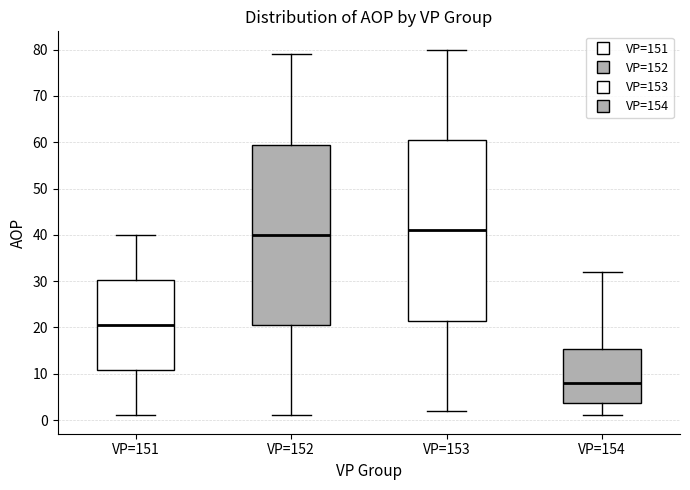

Reading left to right, transcribe this box plot: for each box, give where its median line is, the range the box spans, and where its two whiskers end, as read against the y-axis. The values are not printed on the chart, so give them approximately, as read against the axis.

VP=151: median 21, box 11 to 30, whiskers 1 to 40
VP=152: median 40, box 21 to 60, whiskers 1 to 79
VP=153: median 41, box 22 to 61, whiskers 2 to 80
VP=154: median 8, box 4 to 15, whiskers 1 to 32